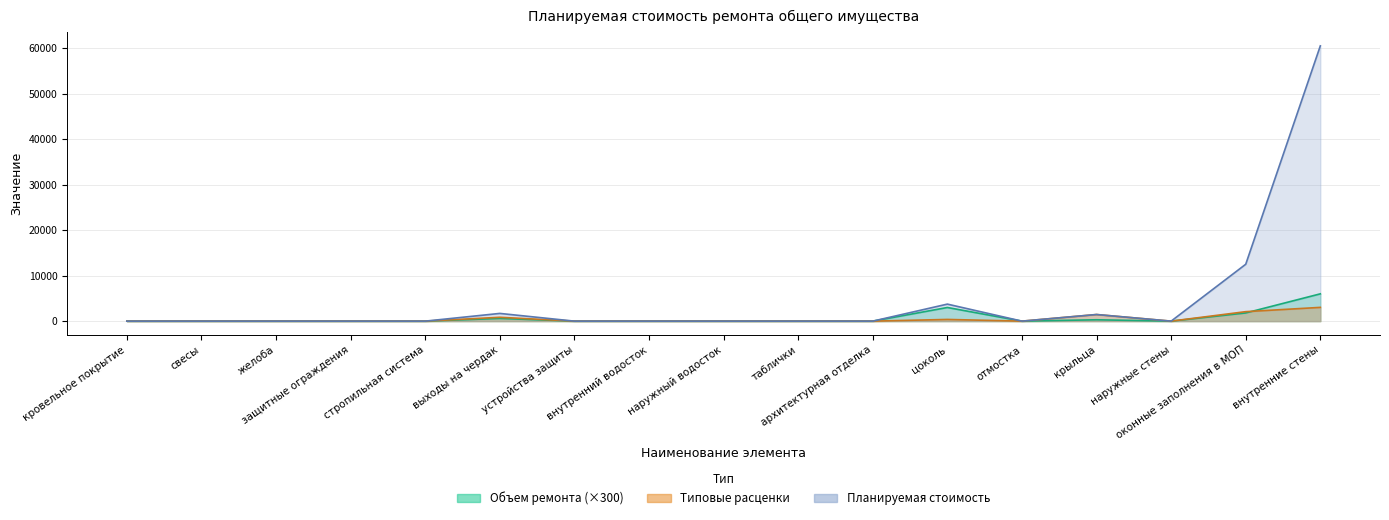

Reading left to right, list all the values displayed in this chart.

Объем ремонта: 0.0	0.0	0.0	0.0	0.0	600.0	0.0	0.0	0.0	0.0	0.0	3000.0	0.0	300.0	0.0	1800.0	6000.0
Типовые расценки: 0.0	0.0	0.0	0.0	0.0	848.8	0.0	0.0	0.0	0.0	0.0	374.2	0.0	1455.0	0.0	2083.7	3024.4
Планируемая стоимость: 0.0	0.0	0.0	0.0	0.0	1697.5	0.0	0.0	0.0	0.0	0.0	3742.2	0.0	1455.0	0.0	12502.1	60488.4